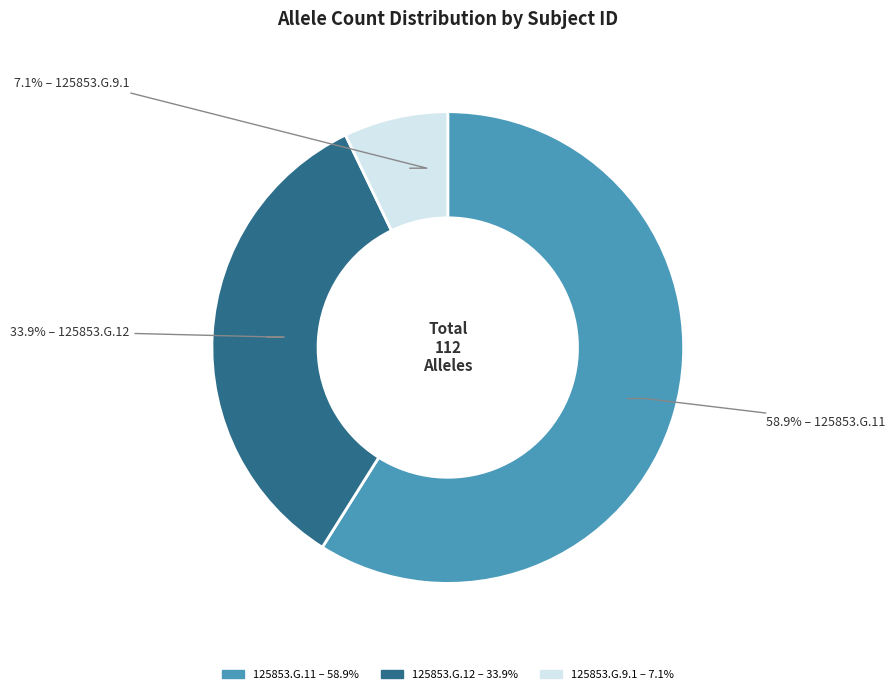

True or false: 125853.G.9.1 accounts for 7% of the total.

True